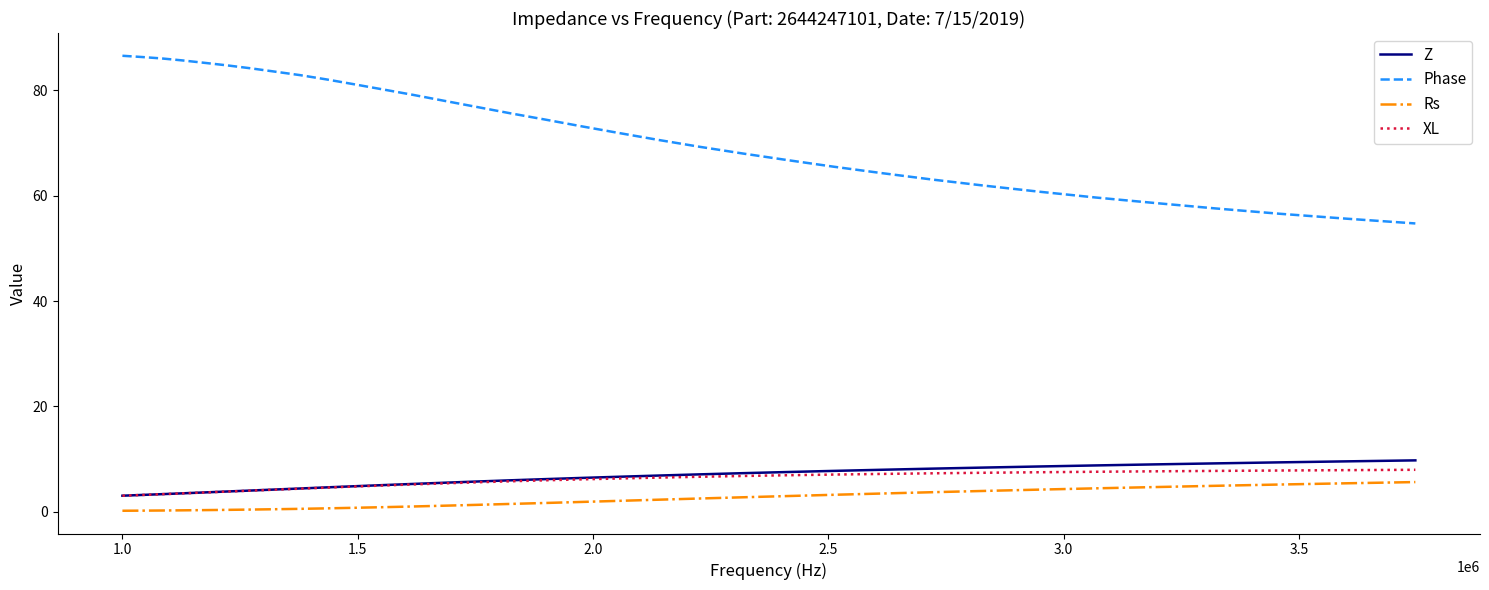

Which series has the largest range (max minus min)?

Phase